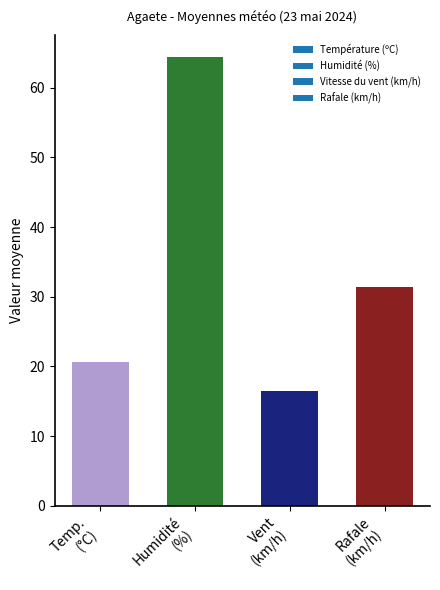

How many bars are there in total?

4